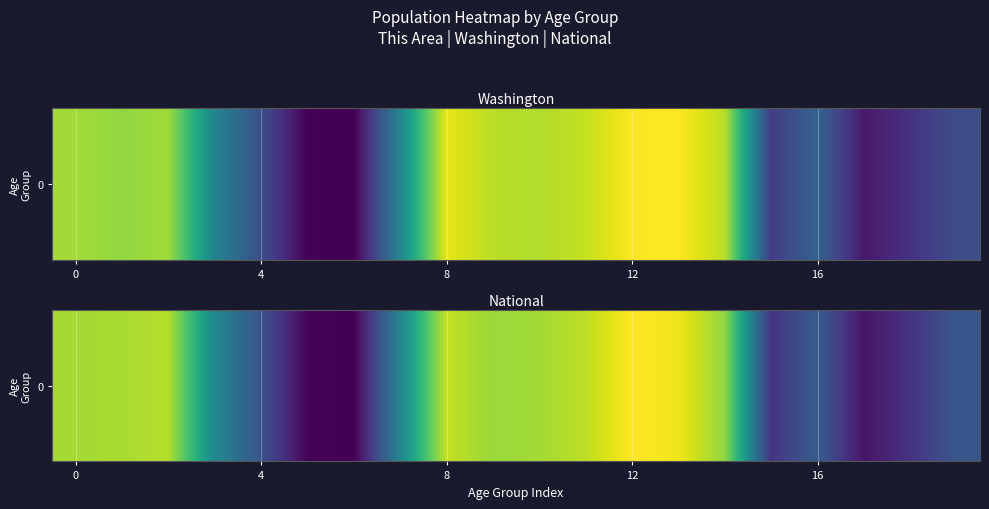

What is the change in value from 8 to 10?

-0.1